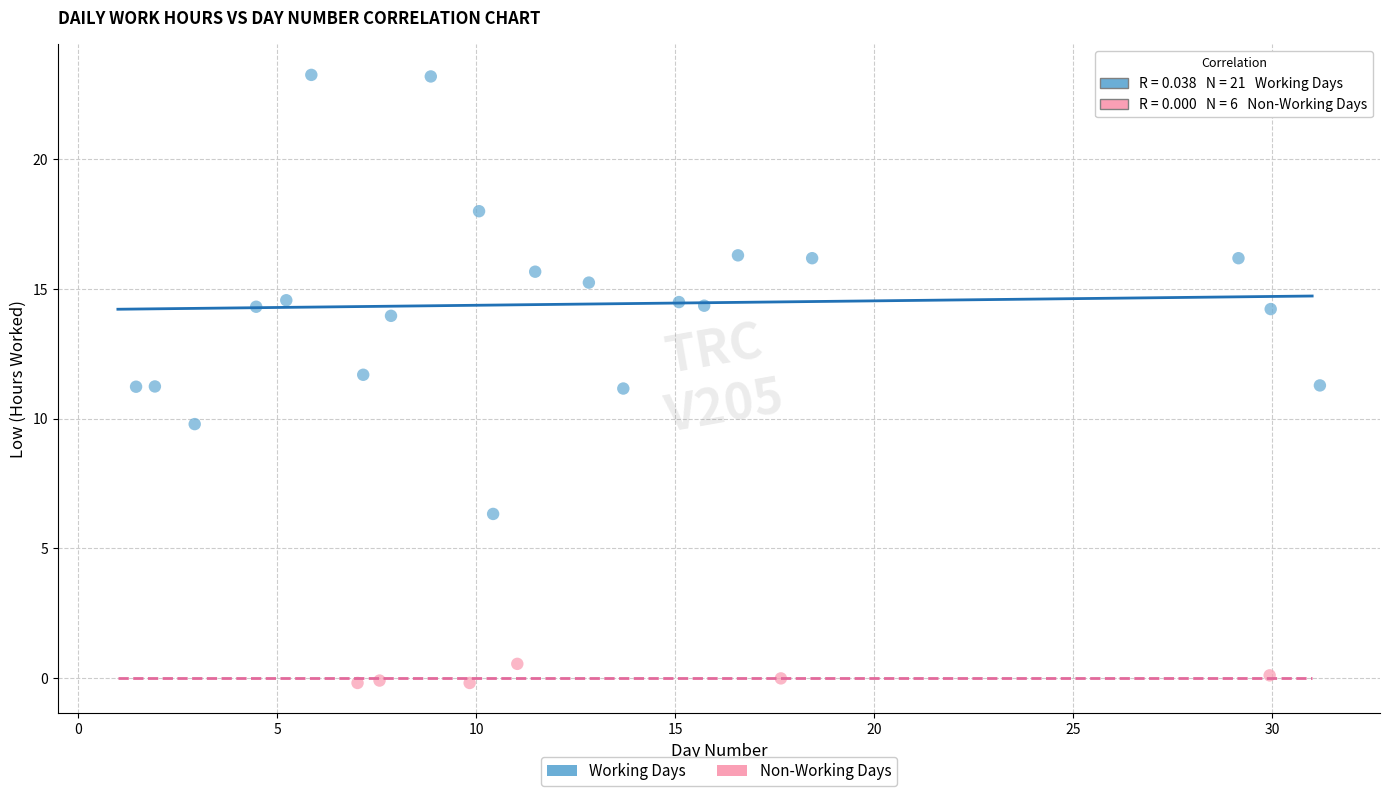

Which series reaches the maximum Y coordinate?

Working Days